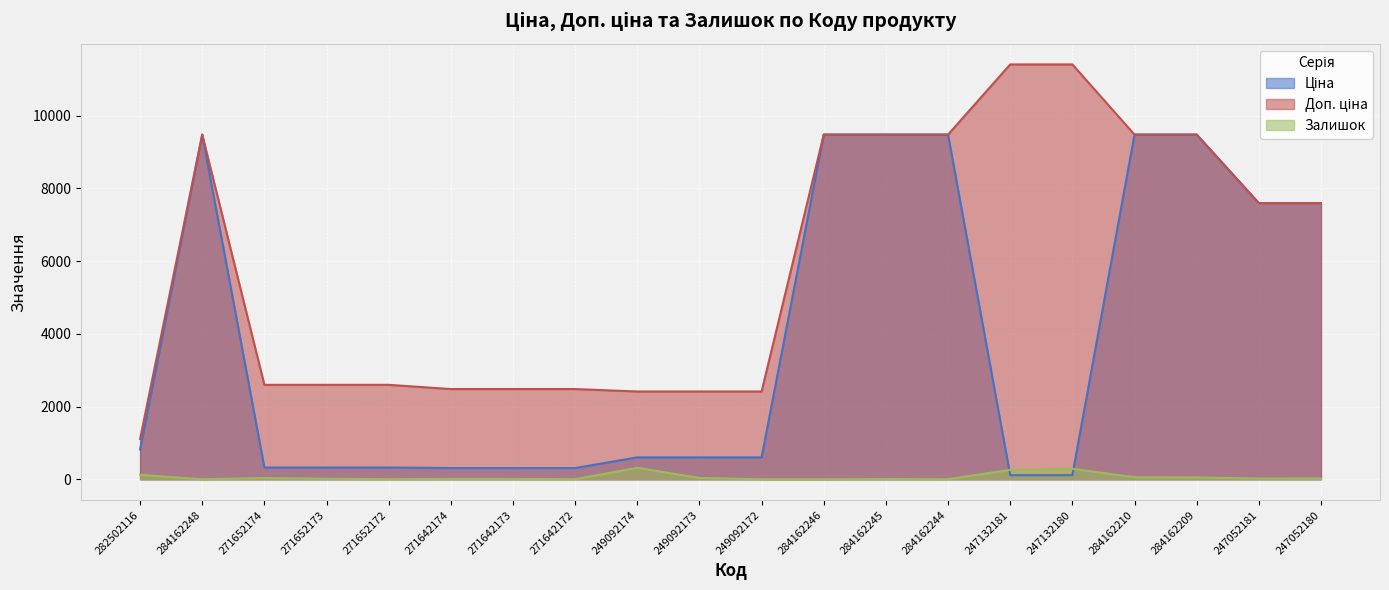

How many lines are shown in the chart?

3